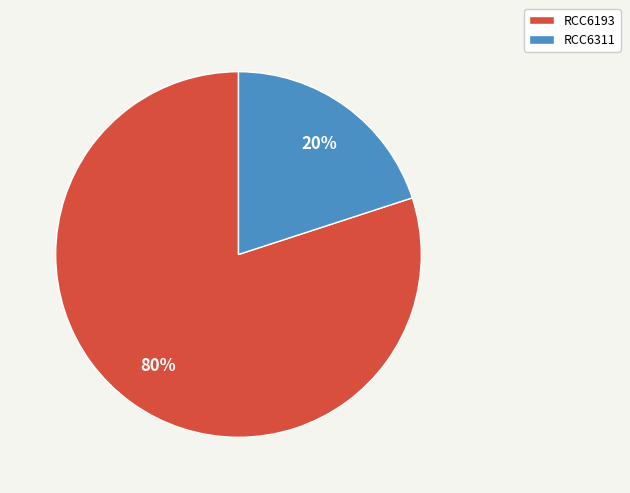

What is the ratio of the value at RCC6311 to the value at RCC6193?

0.2